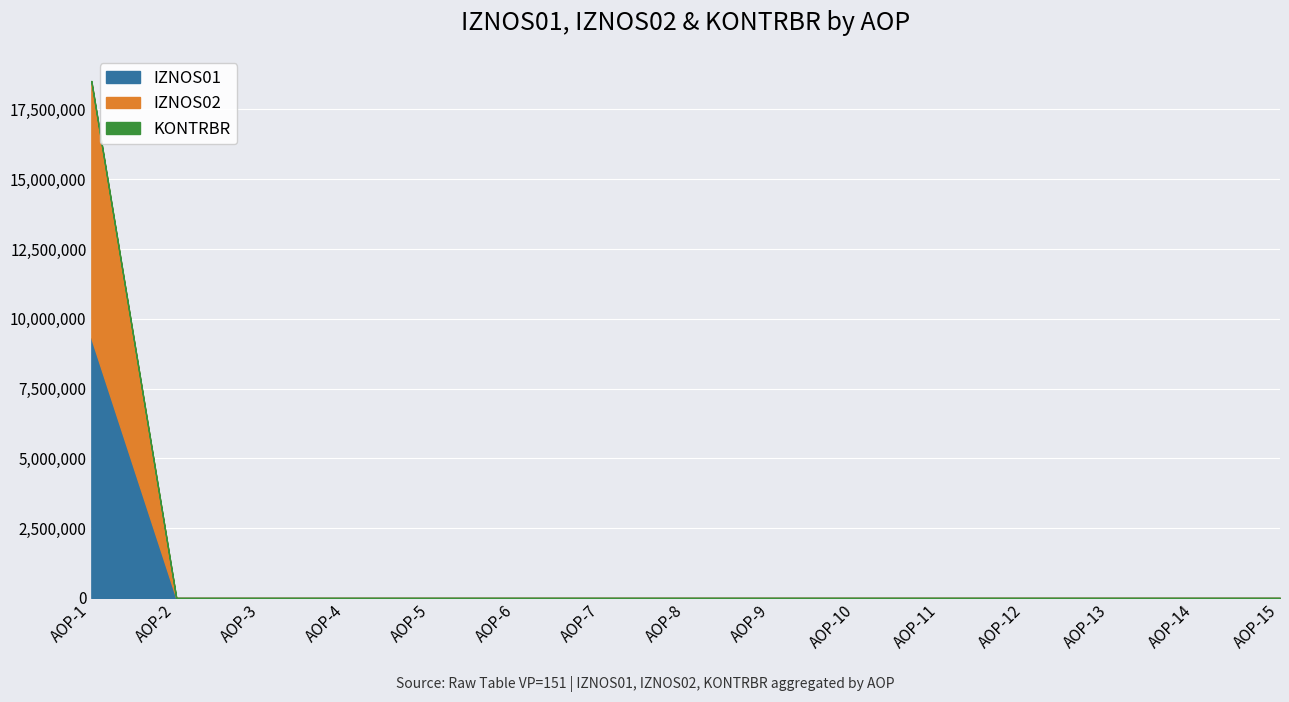

True or false: IZNOS02 has more than 1 interior local peaks.

False